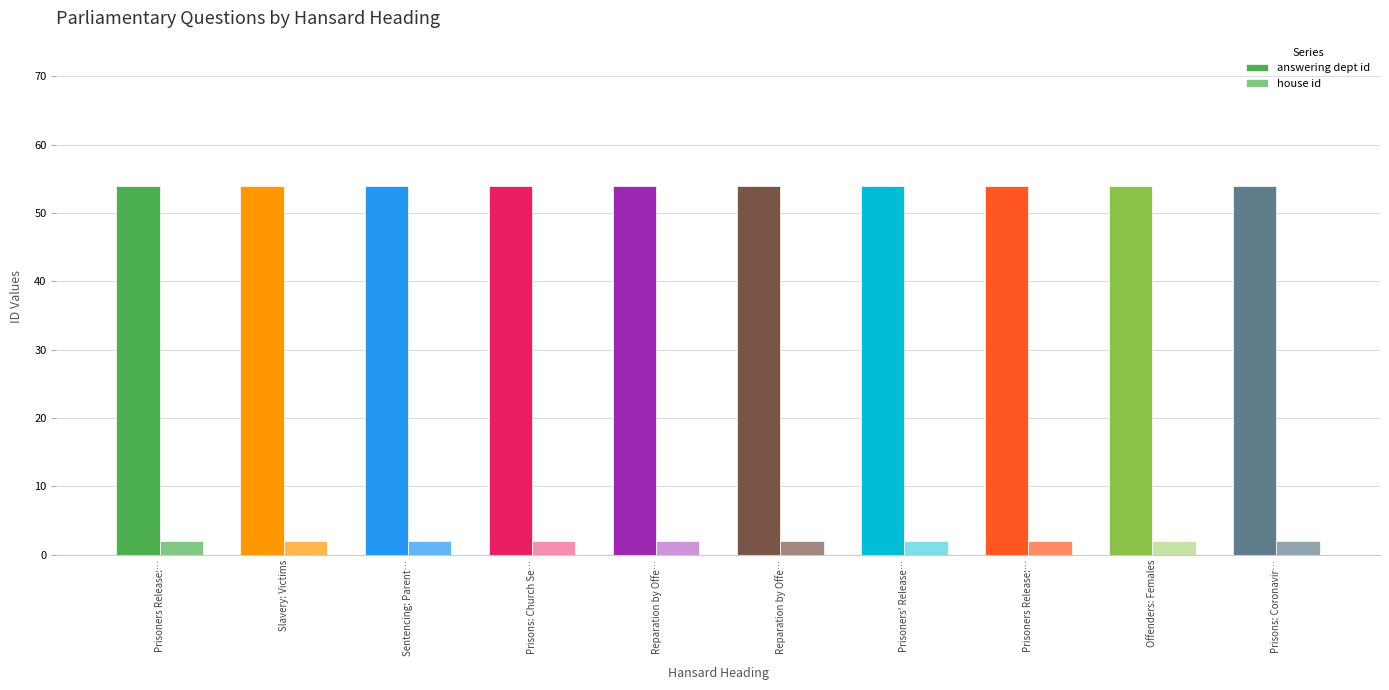

The answering dept id series shows 54 at Offenders: Females. True or false?

True